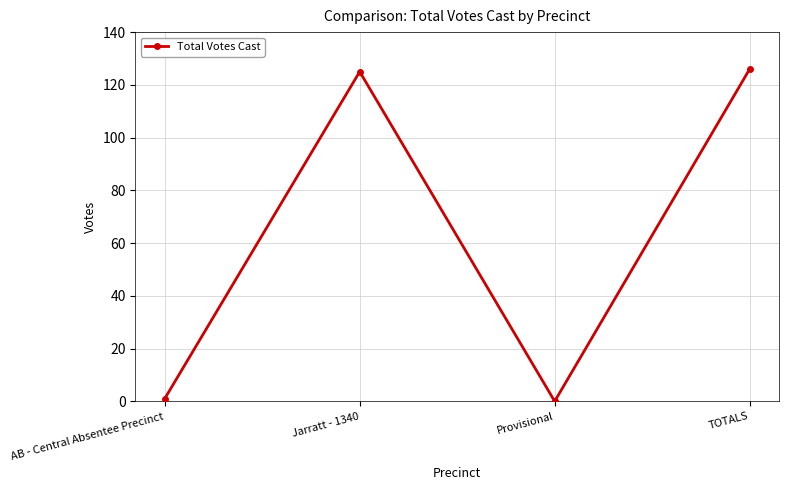

What is the change in value from Jarratt - 1340 to Provisional?

-125